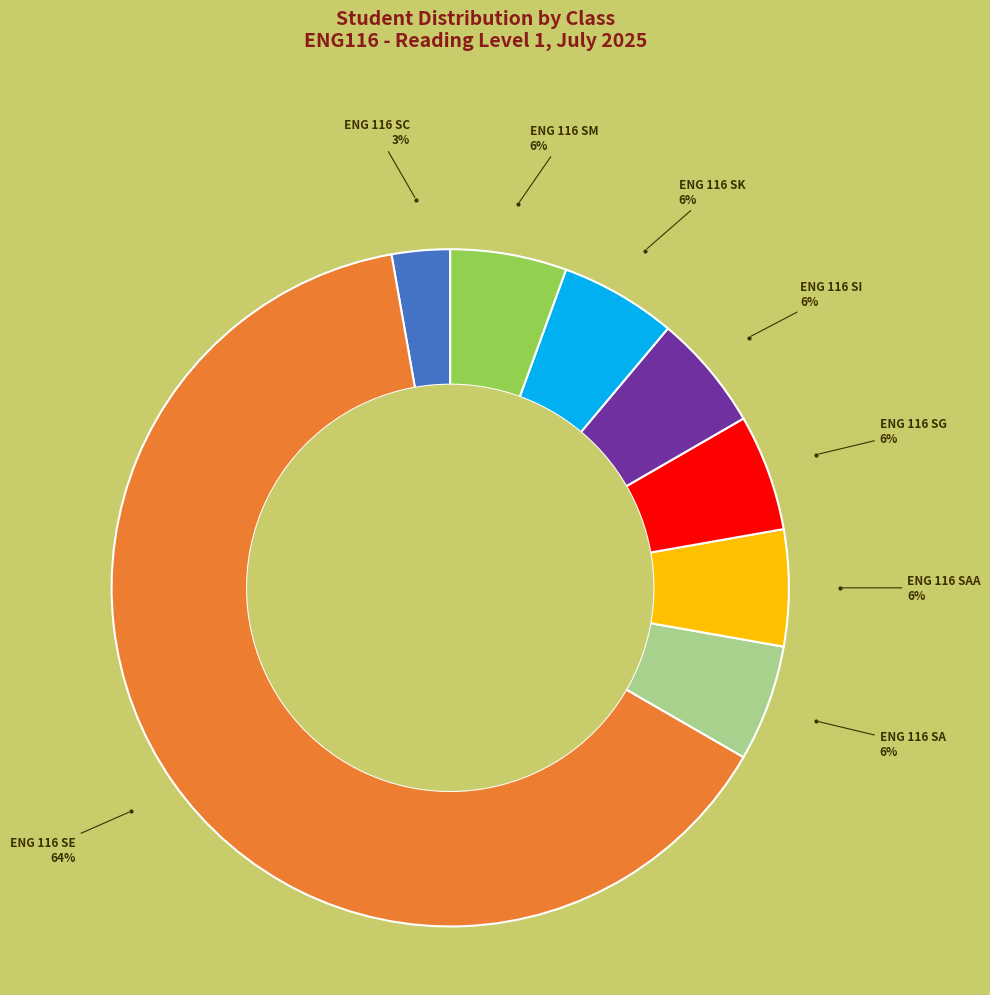

Is there any slice that represents more than half of the pie?

Yes